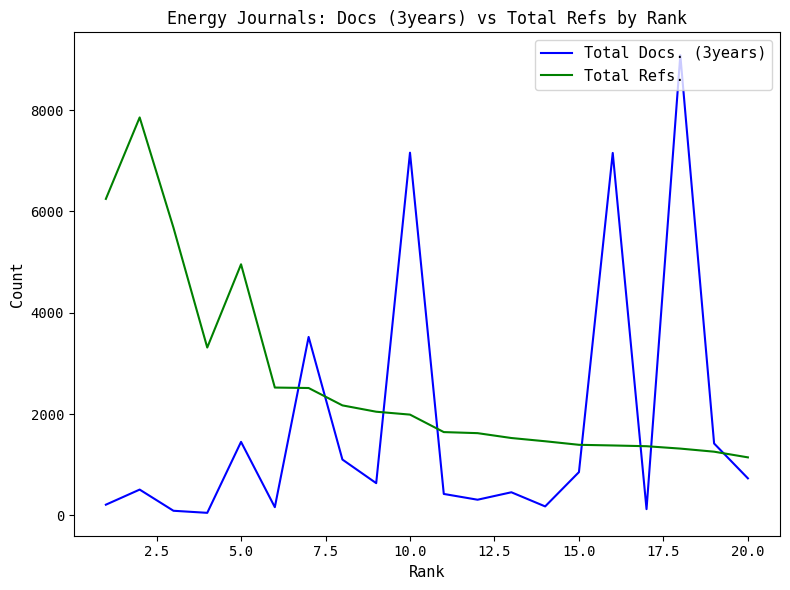

Rank the series by their maximum value, from lowest to highest.

Total Refs., Total Docs. (3years)